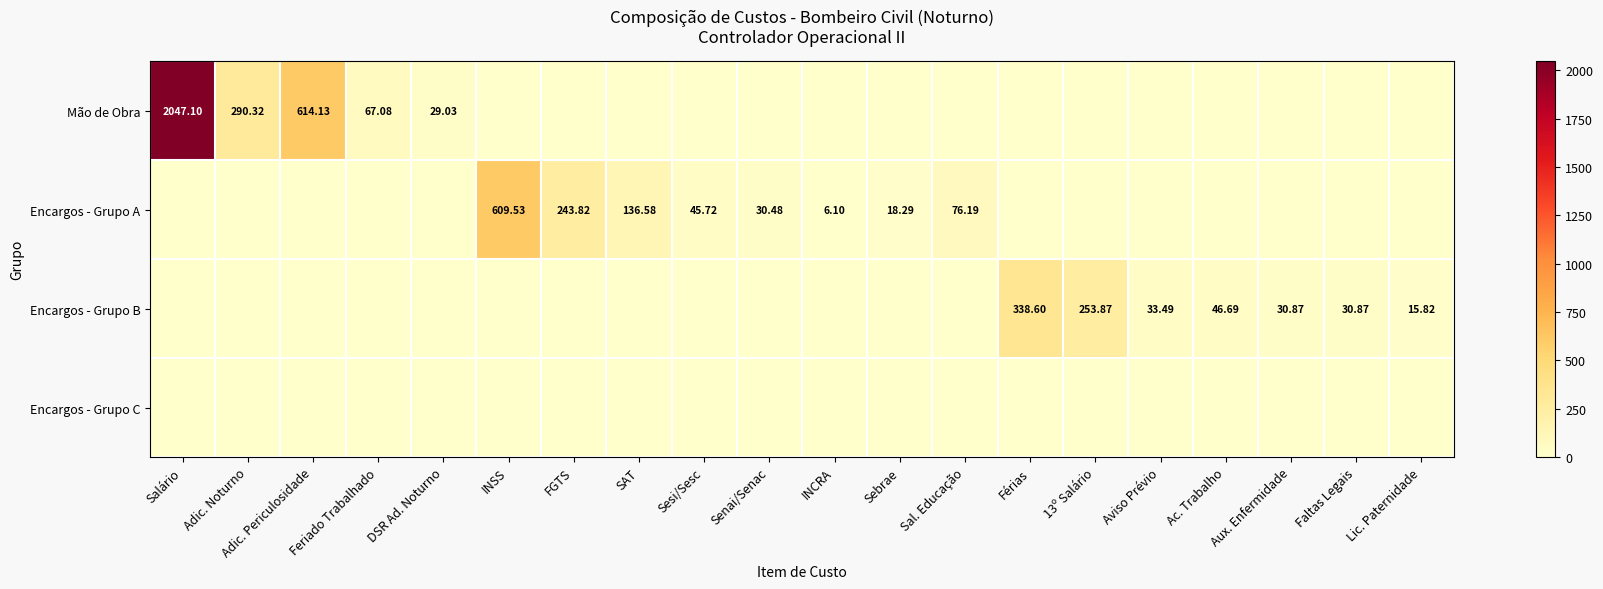

At which category is the sum across all series the highest?

Salário